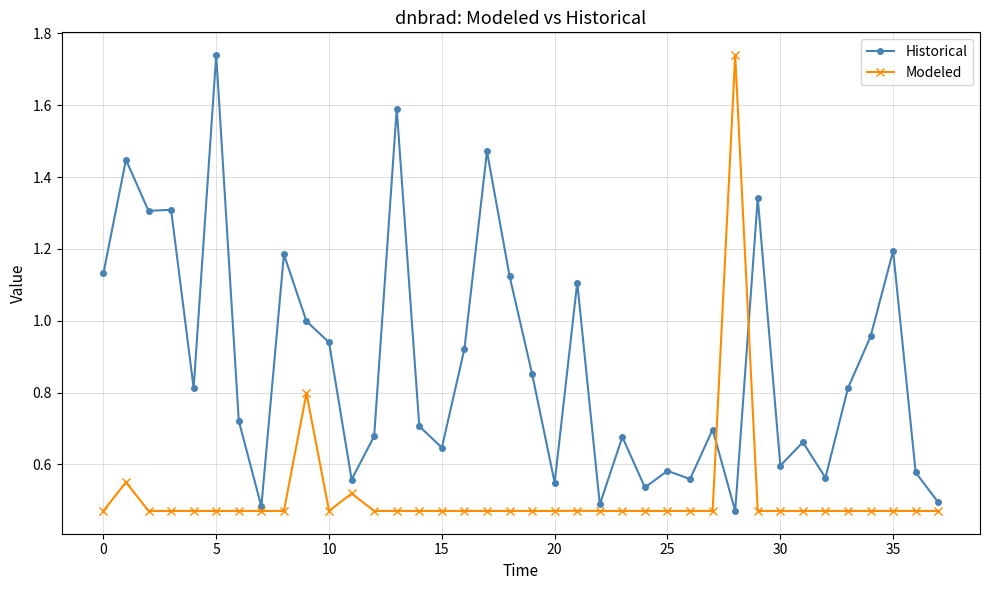

True or false: Historical has more than 0 interior local peaks.

True